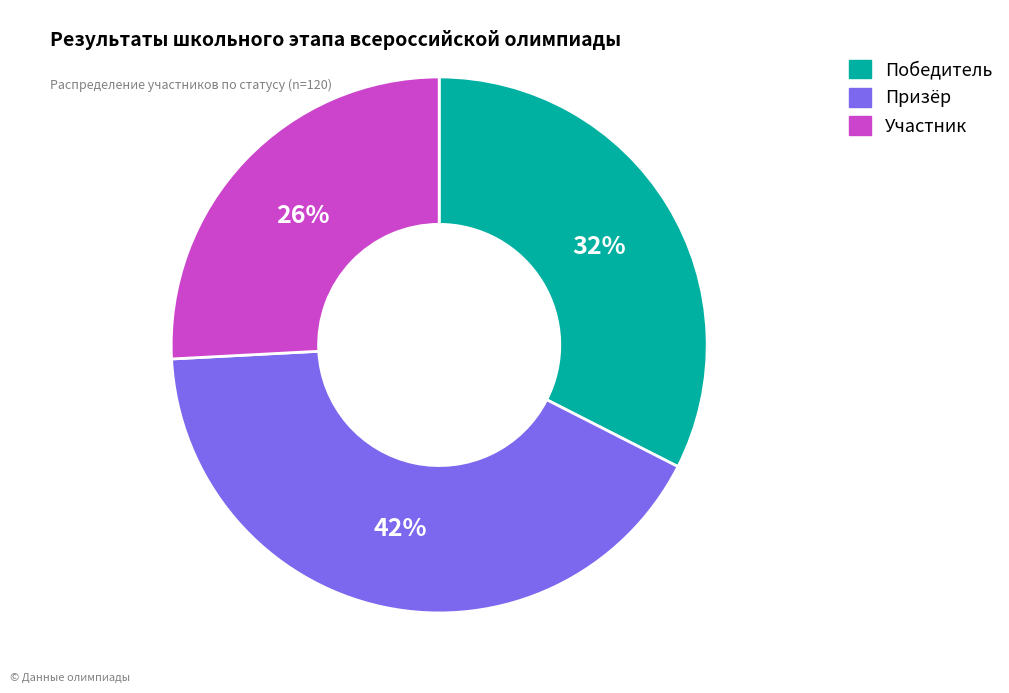

Do Победитель and Призёр together represent more than half of the pie?

Yes